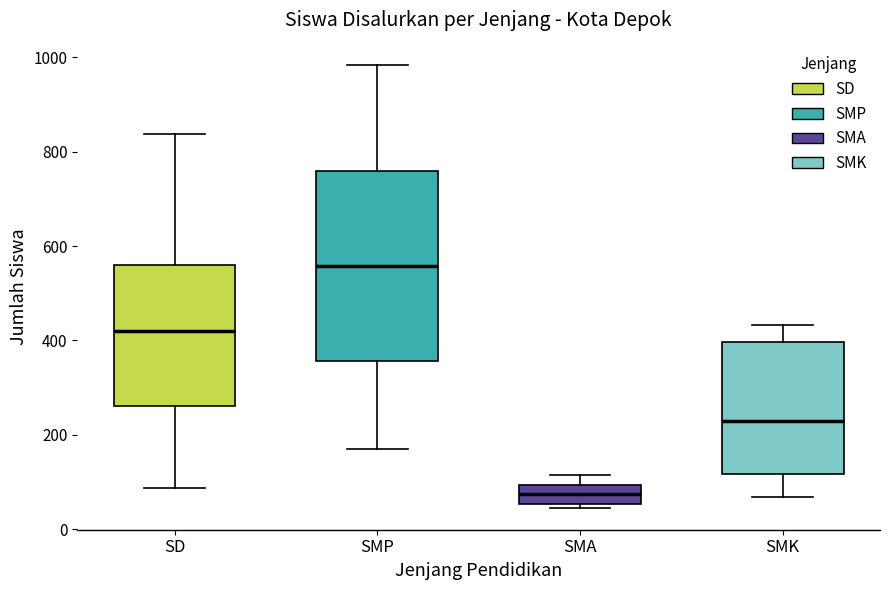

Which box has the highest median line?

SMP